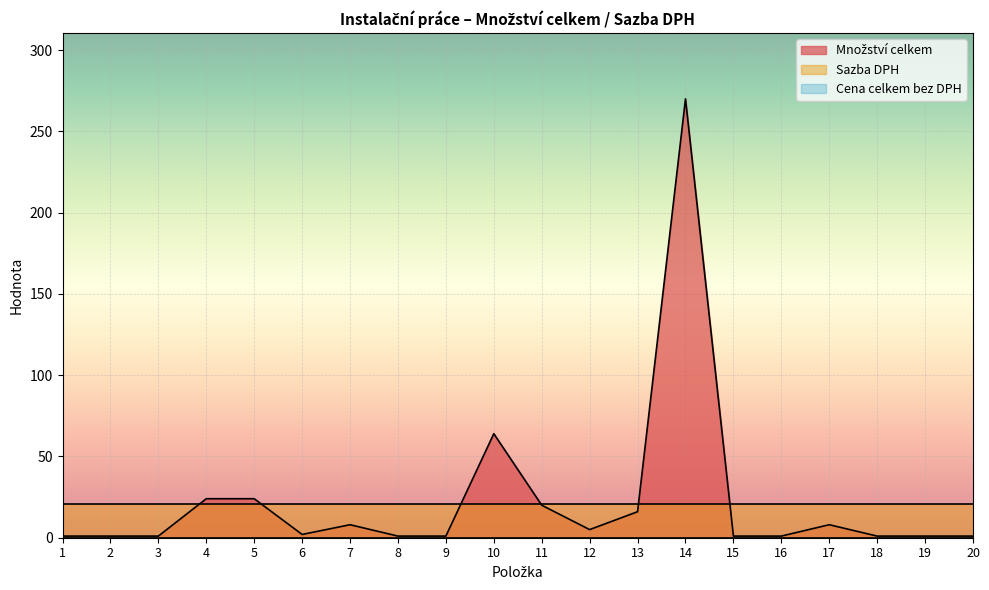

How many interior local valleys does the Množství celkem series have?

2